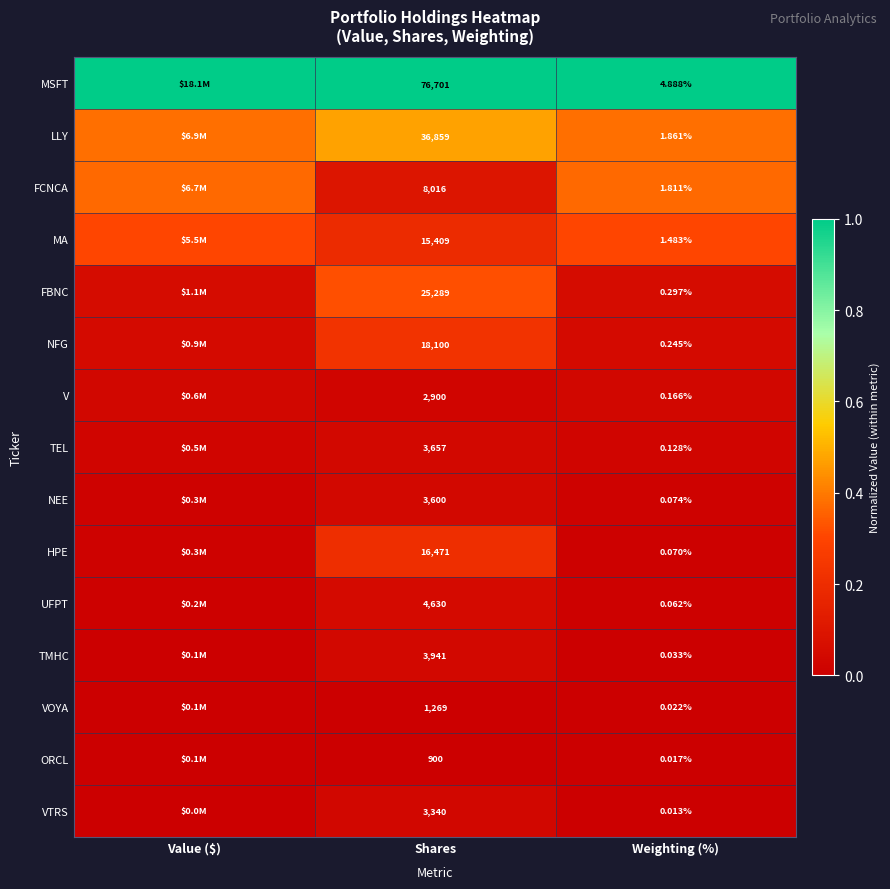

Is the value of V at Shares greater than the value of UFPT at Shares?

No